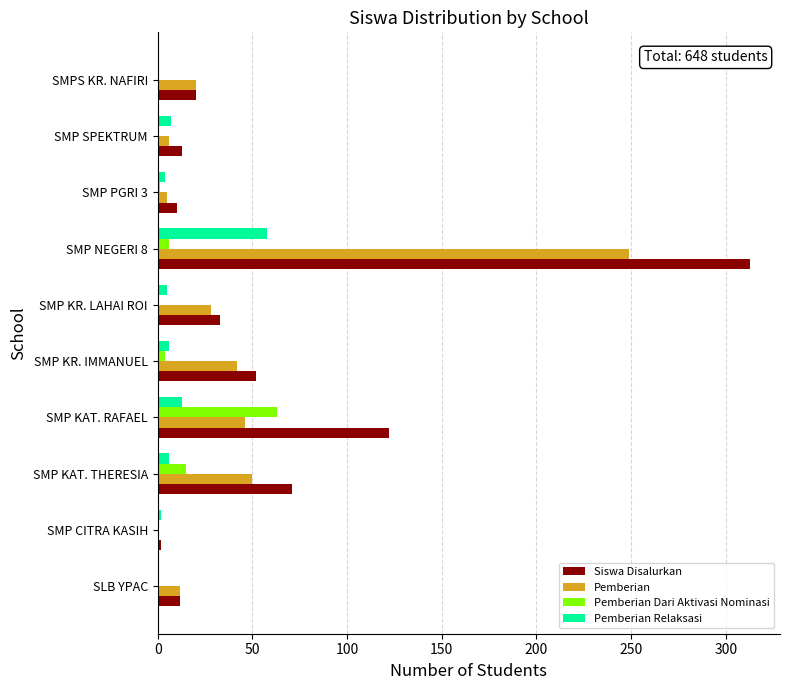

What is the sum of all Pemberian Dari Aktivasi Nominasi values?

89